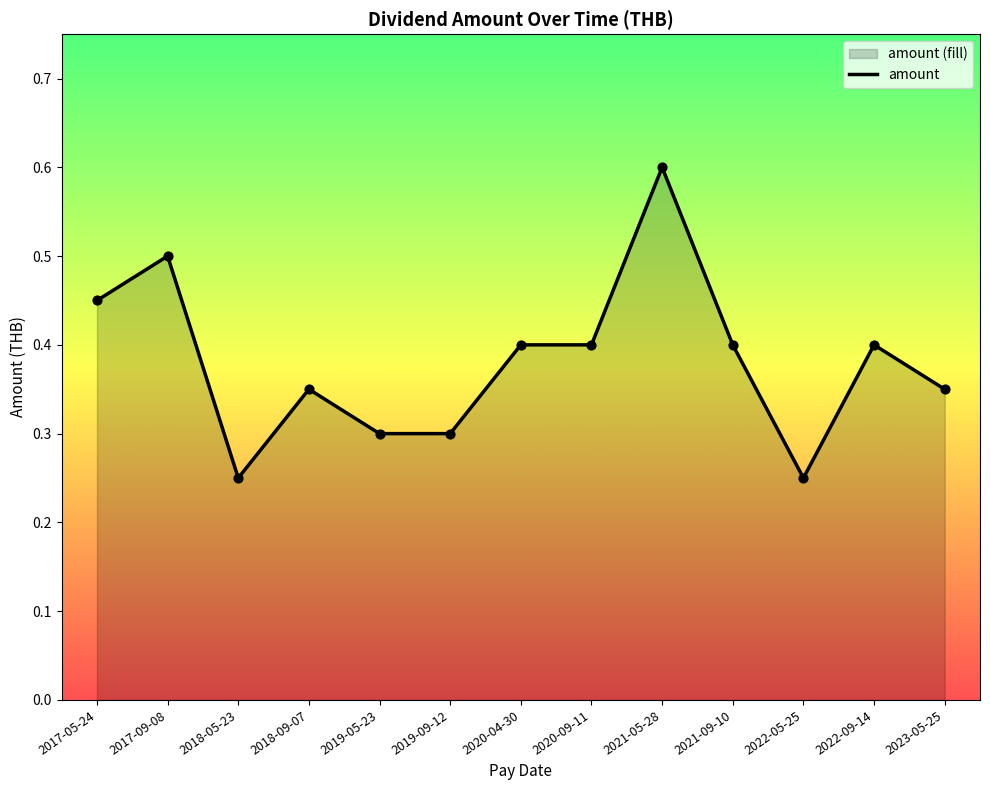

Which has a higher value, 2019-09-12 or 2018-09-07?

2018-09-07